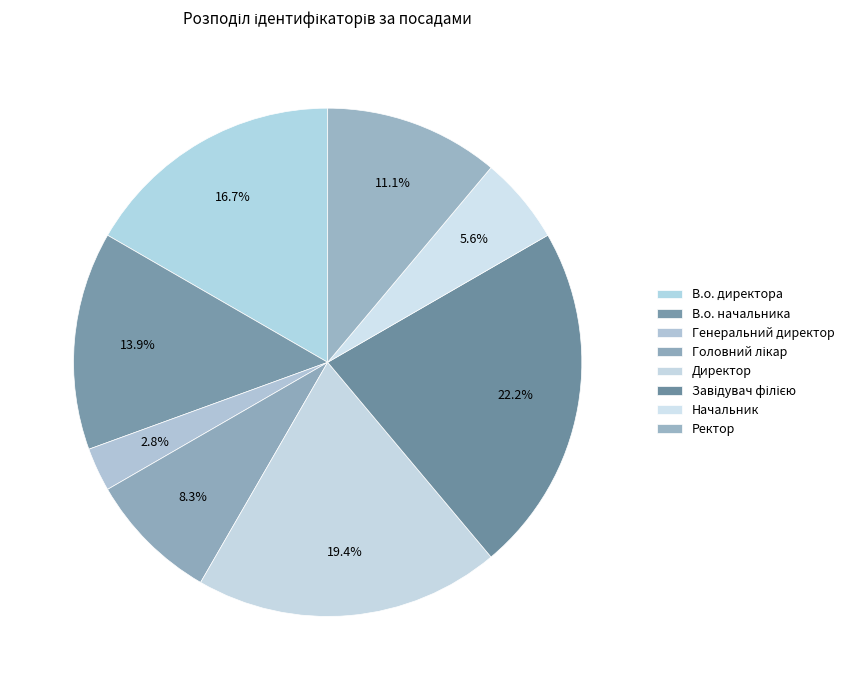

How many slices are in this pie chart?

8